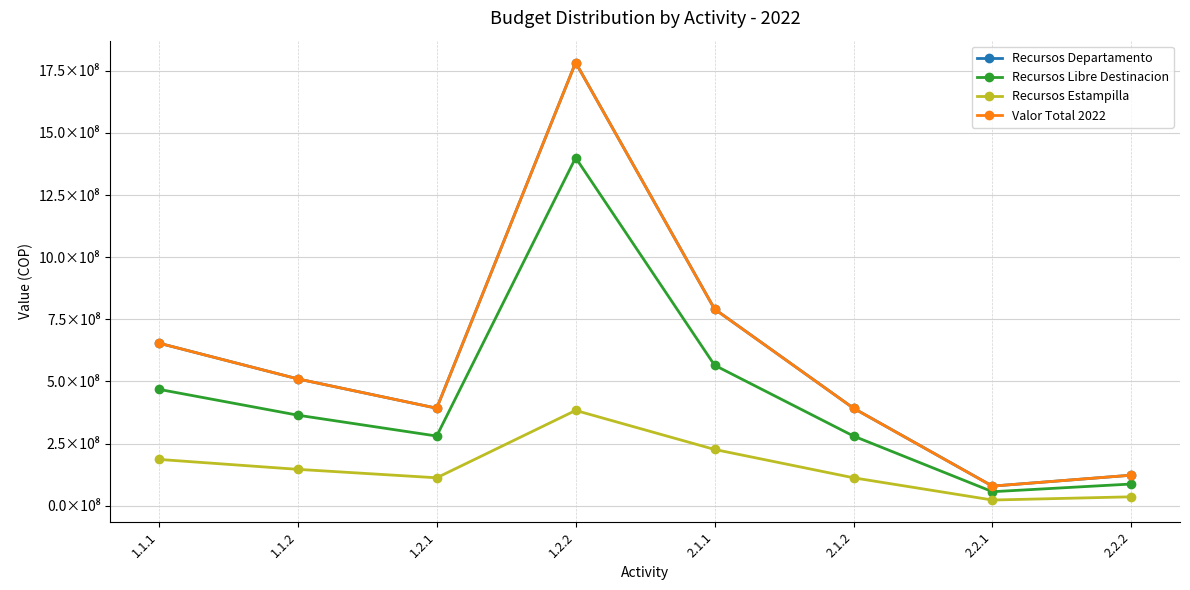

Which series has the largest range (max minus min)?

Recursos Departamento